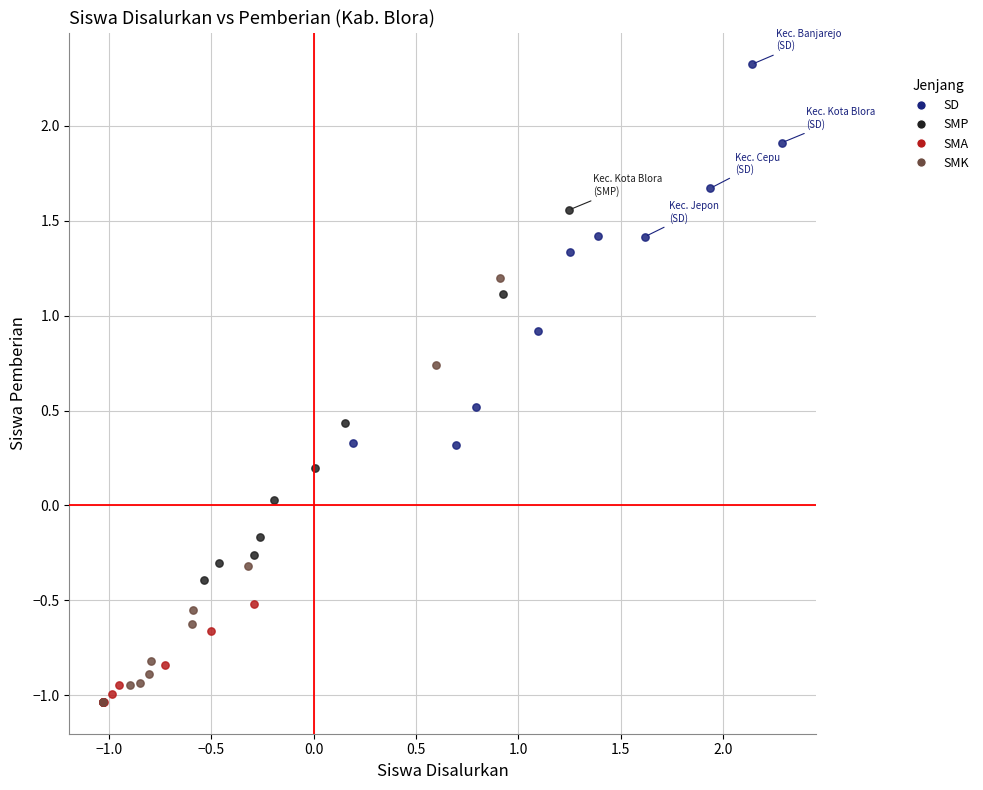

Which series contains the highest Y value?

SD